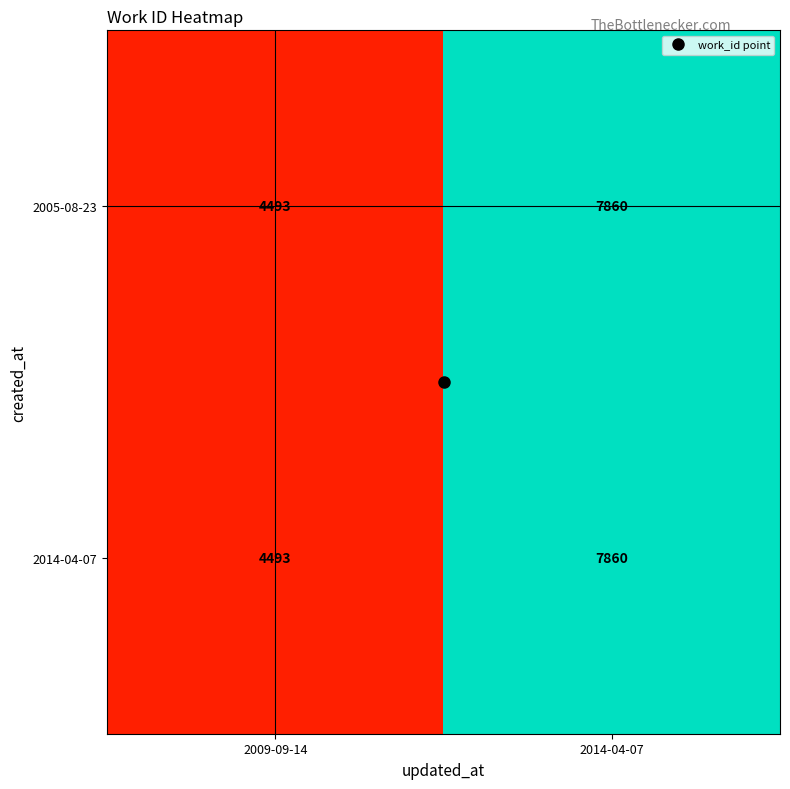

What is the difference between the maximum and minimum values in the 2014-04-07 series?

3367